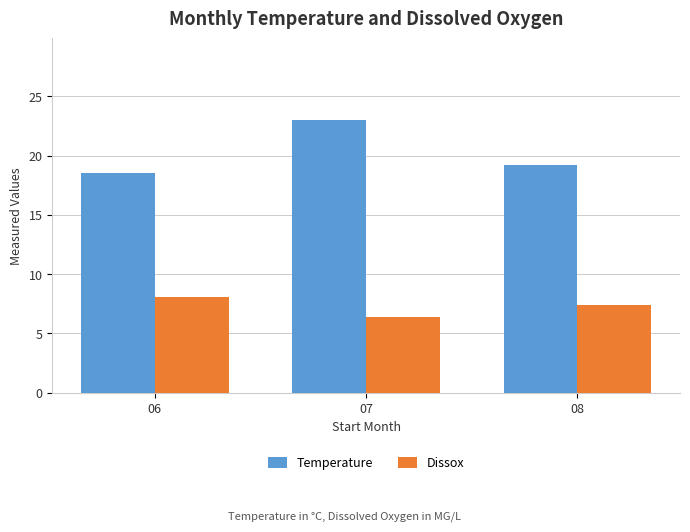

Which category has the highest value in the Temperature series?

07